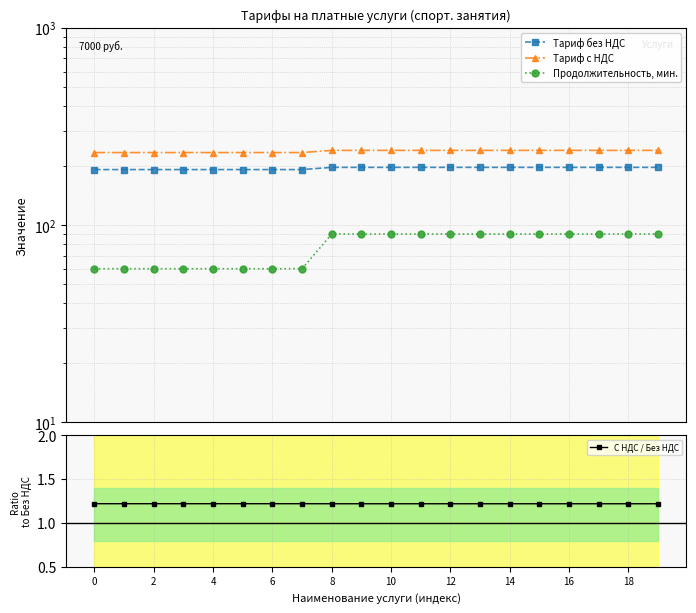

True or false: Тариф с НДС and Продолжительность, мин. cross at least once.

False